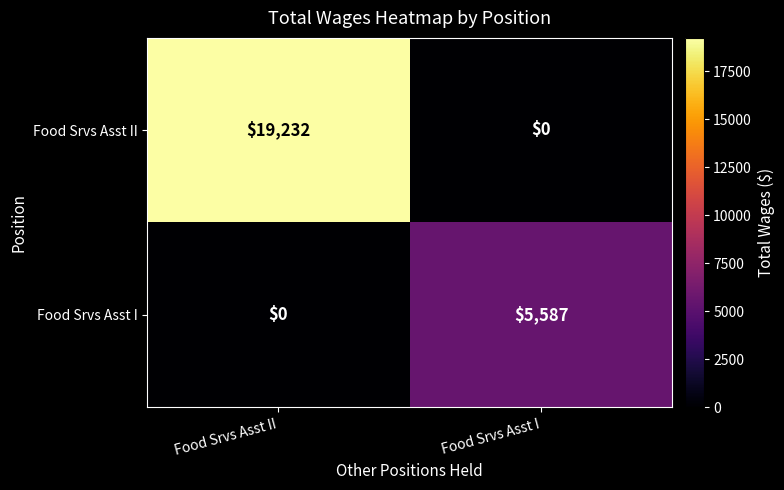

List the series in order of their peak value, lowest first.

Food Srvs Asst I, Food Srvs Asst II